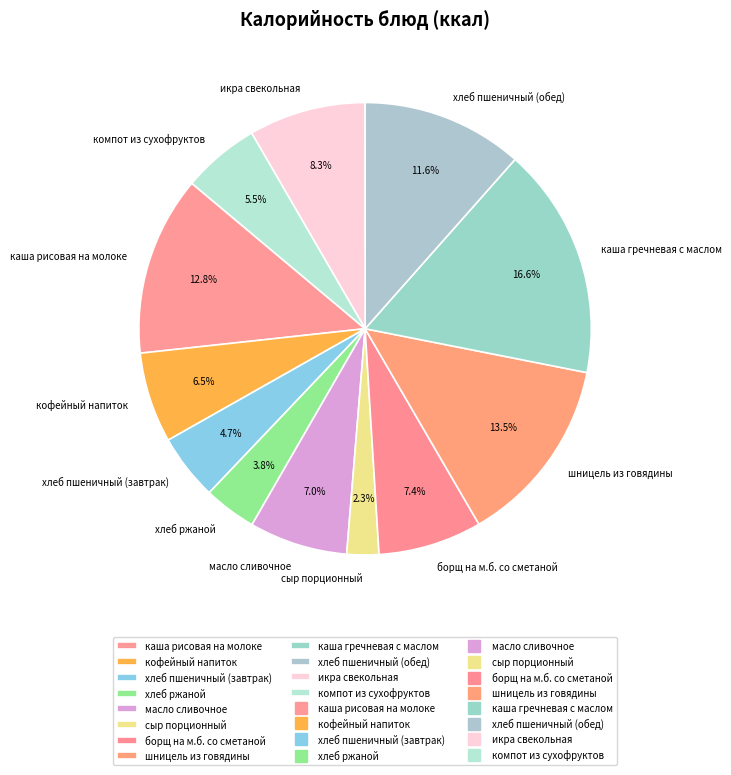

To the nearest percent, what portion does каша гречневая с маслом represent?

17%